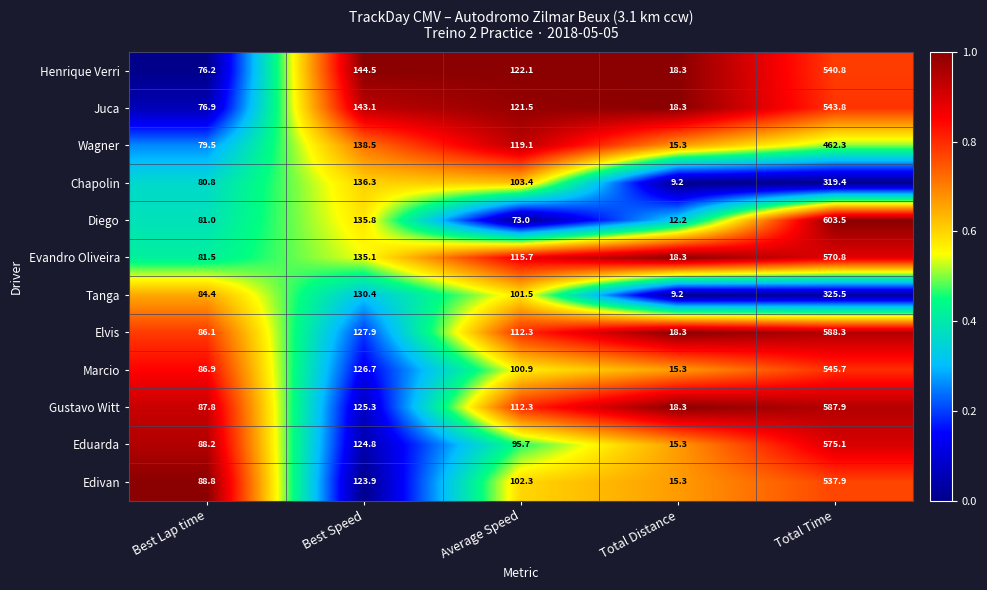

Read the Diego value at Best Lap time.

81.0